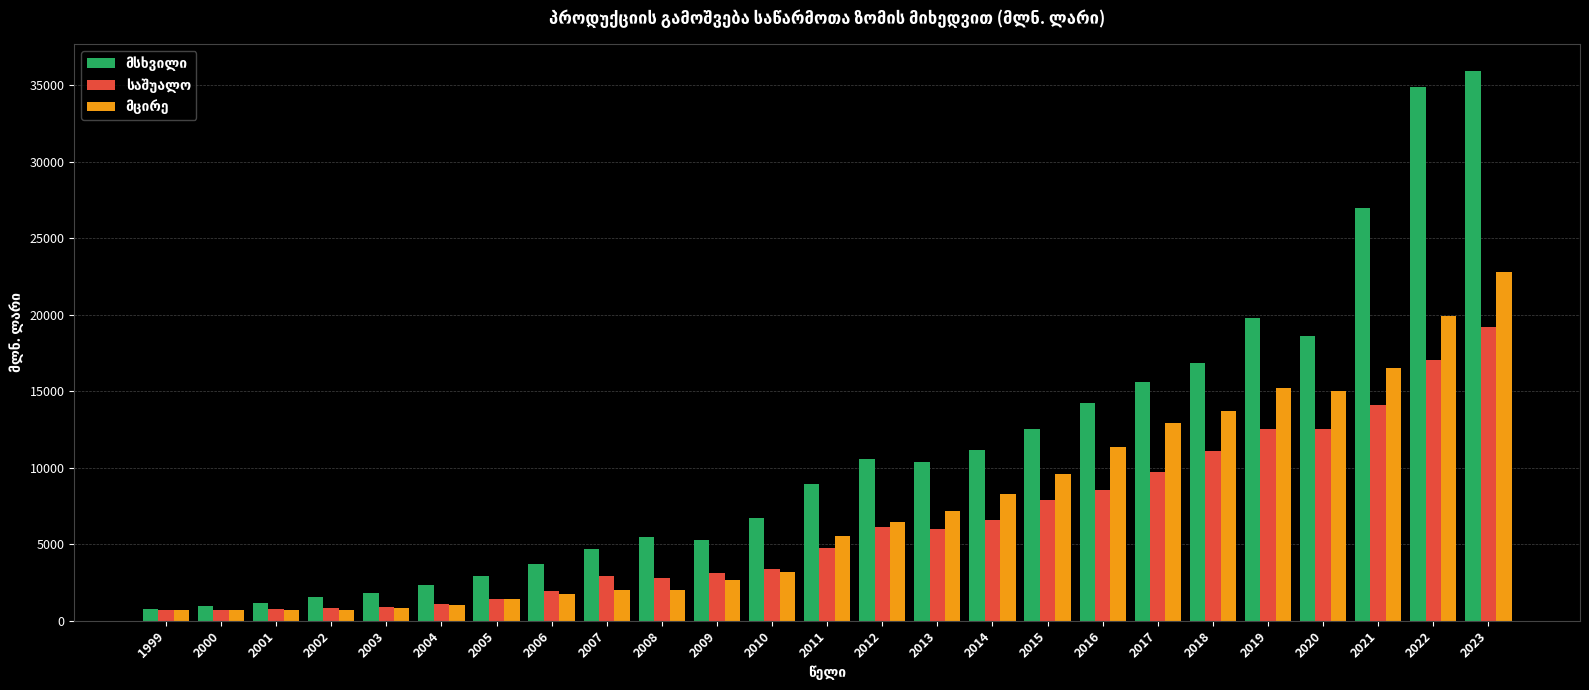

Which label corresponds to the largest value in the chart?

2023